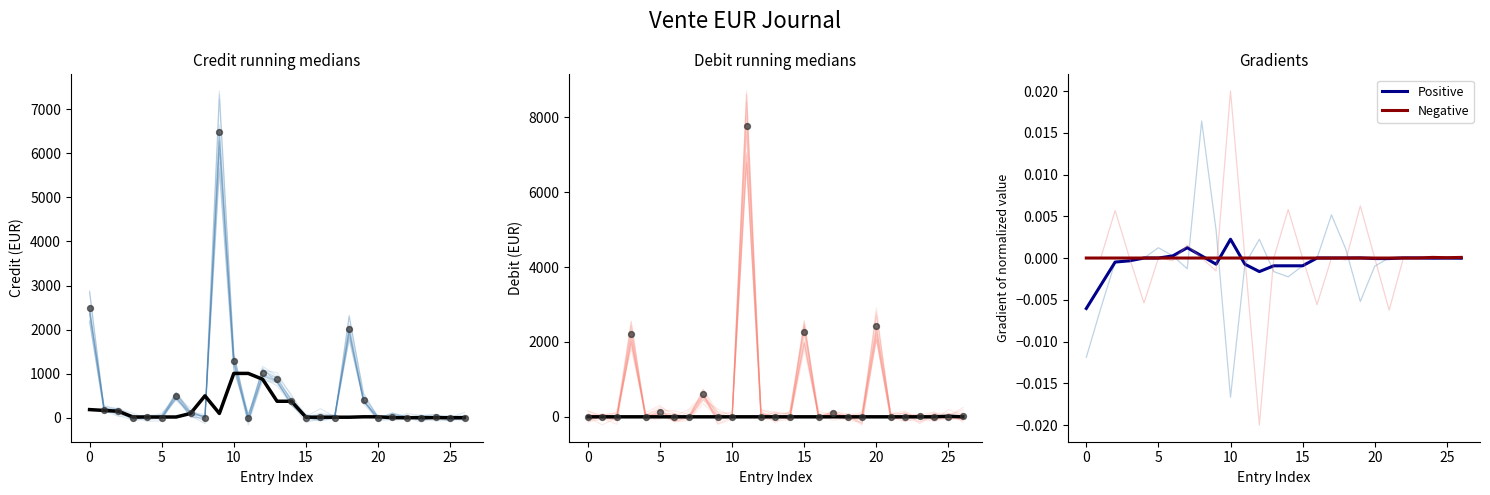

Which series has the largest total across all categories?

Credit